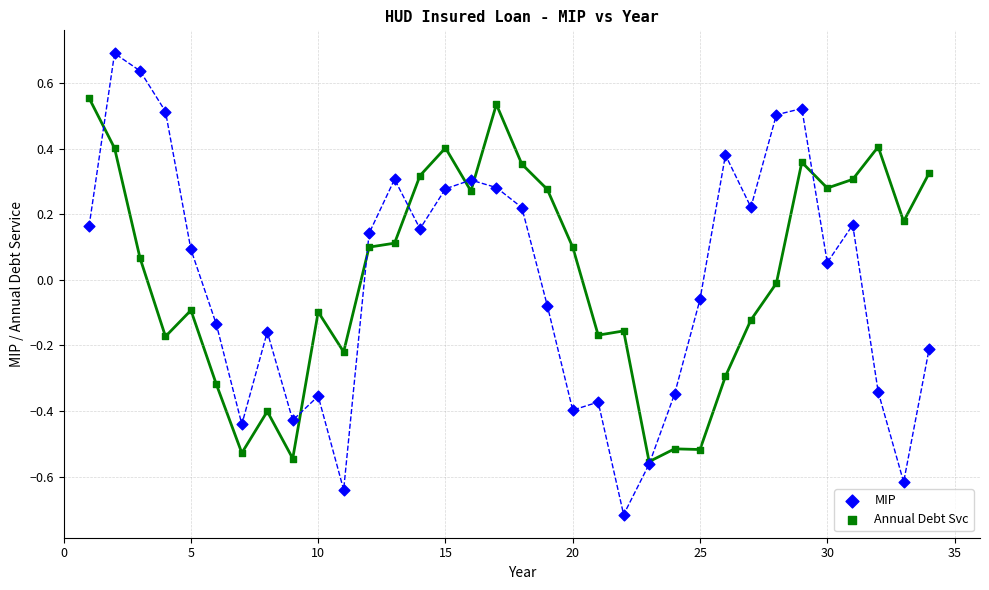

Which series has the largest Y range (max minus min)?

MIP